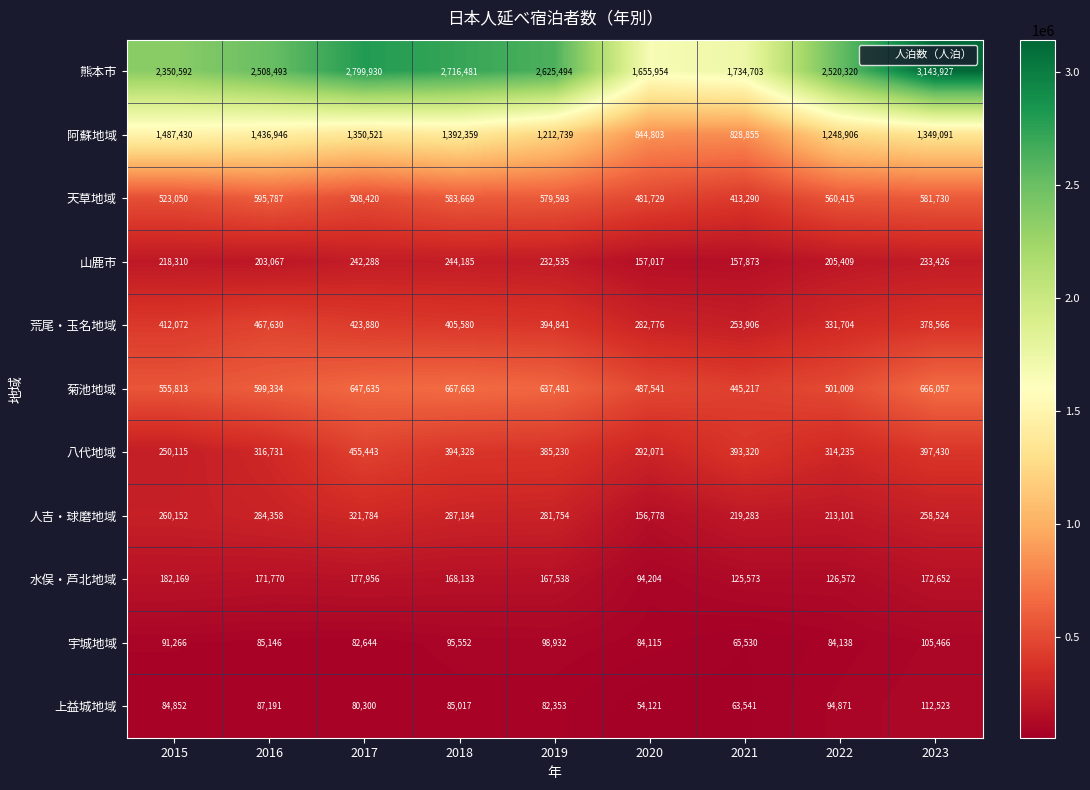

Which category has the highest value in the 菊池地域 series?

2018